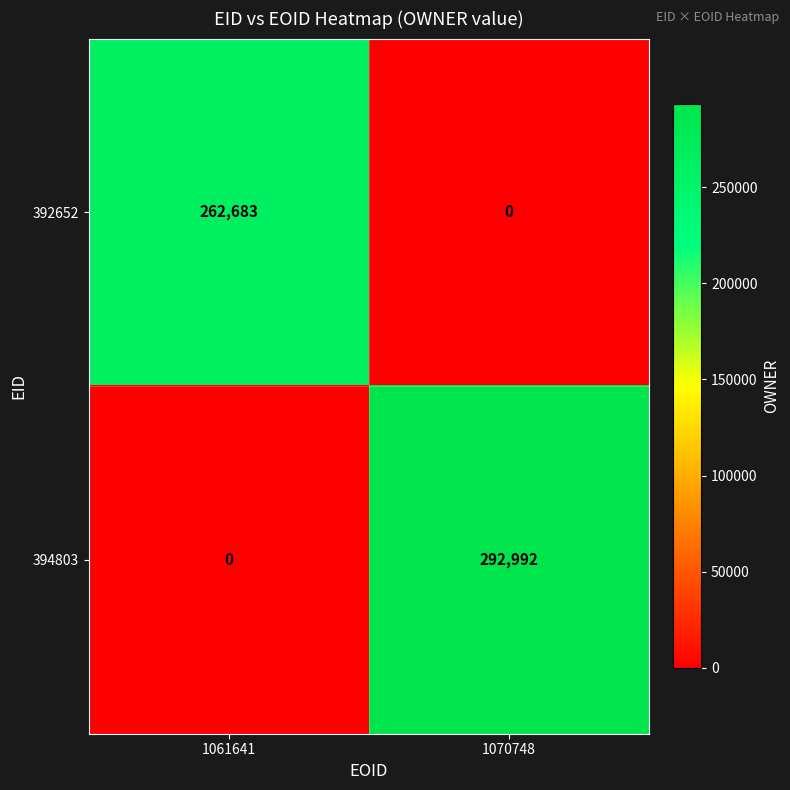

At which label does 394803 reach its minimum?

1061641